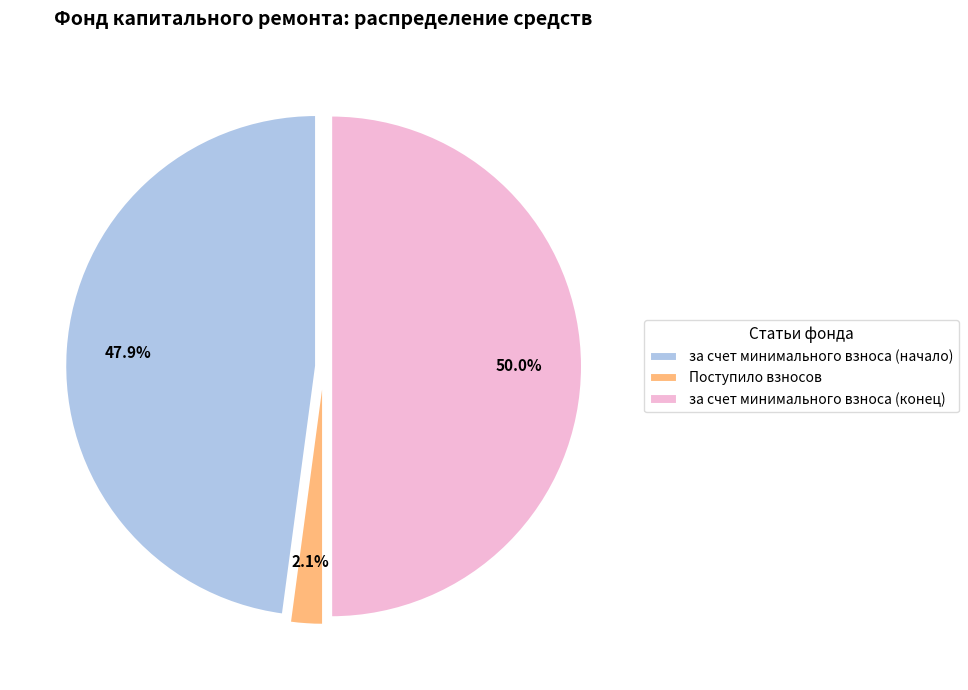

What is the ratio of the value at за счет минимального взноса (конец) to the value at за счет минимального взноса (начало)?

1.0